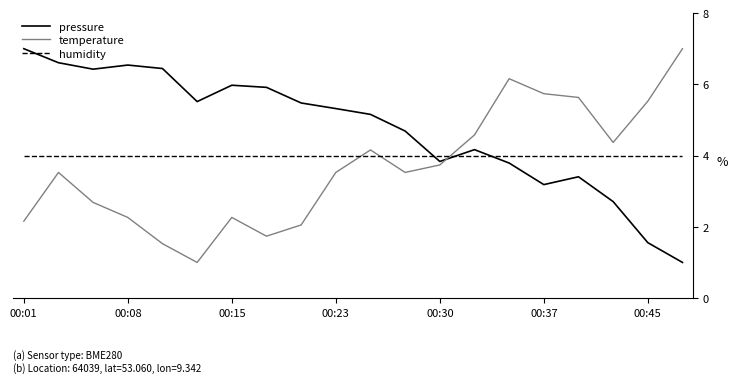

List the series in order of their overall mean, lowest first.

temperature, humidity, pressure